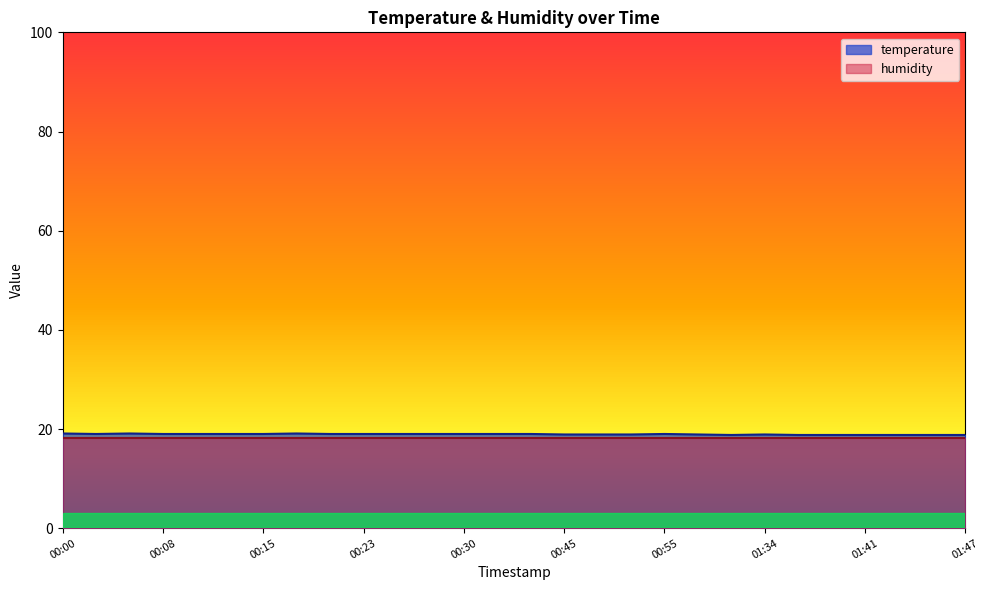

How many series are shown in this chart?

2